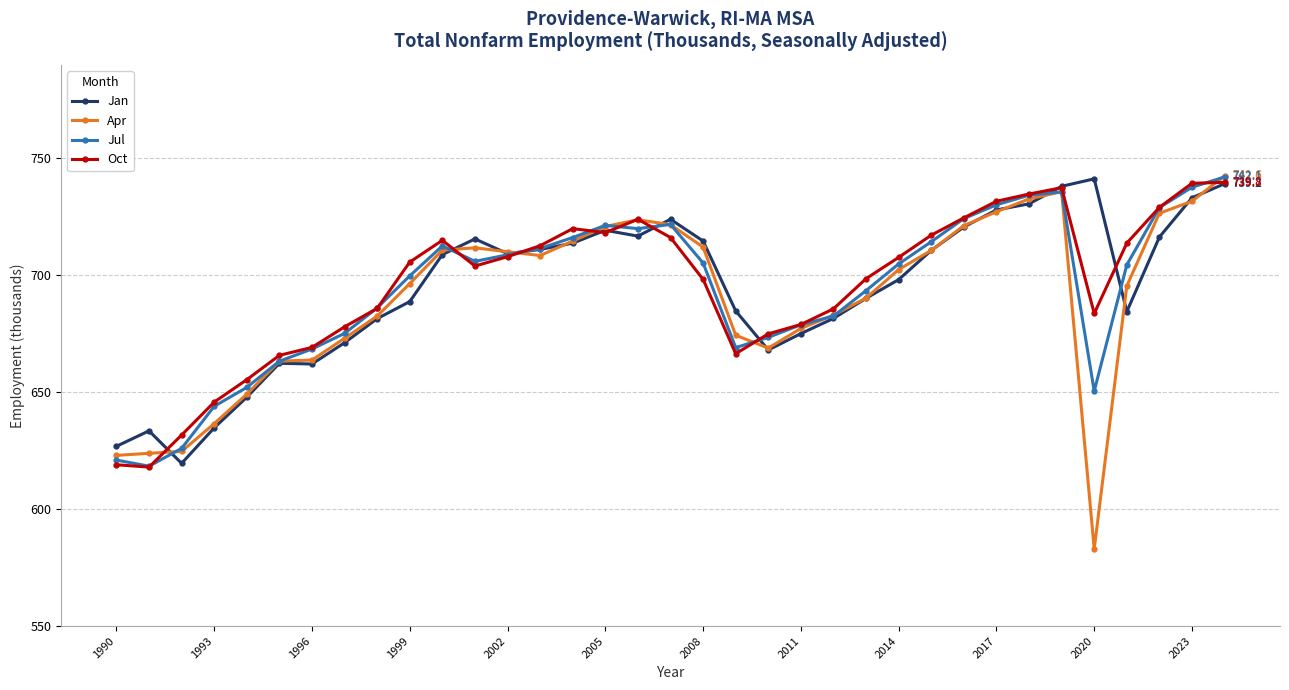

What is the value of the Jan point at the 7th from the left?

662.1